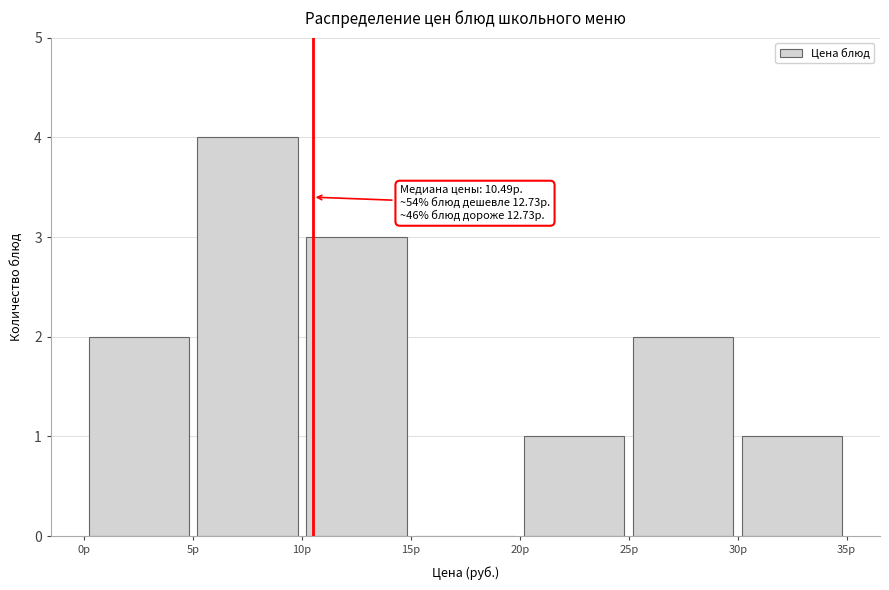

Which range on the x-axis has the tallest bar?

5 to 10